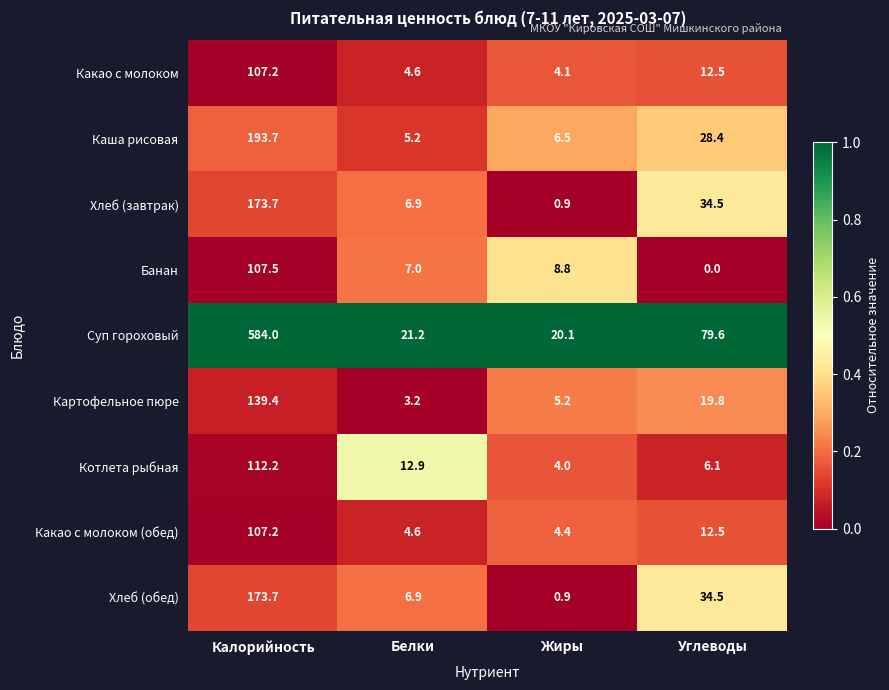

How many data points does each series have?

4